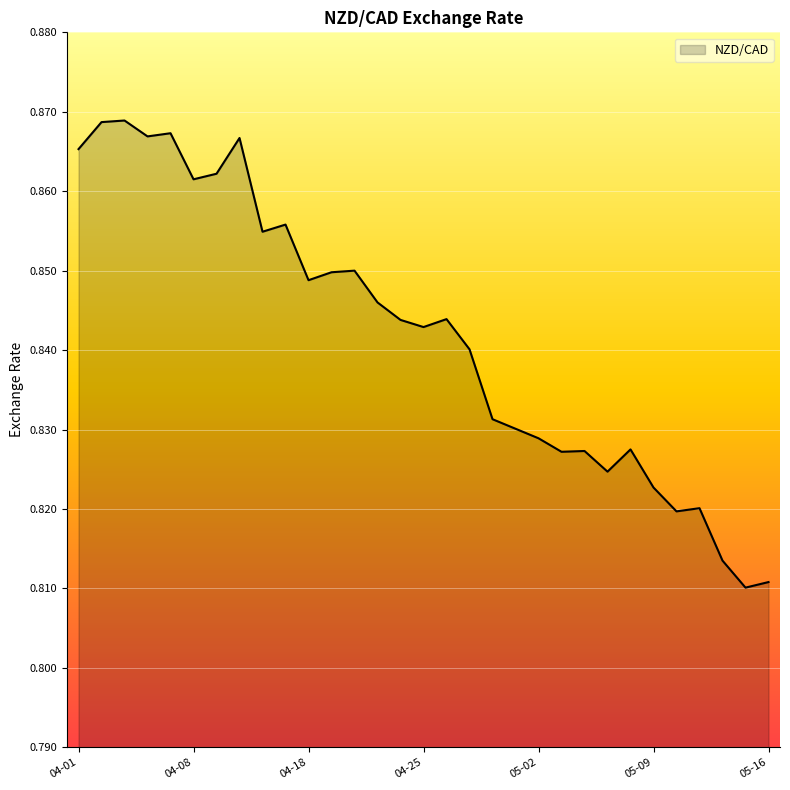

Does the chart display data point markers on the line(s)?

No